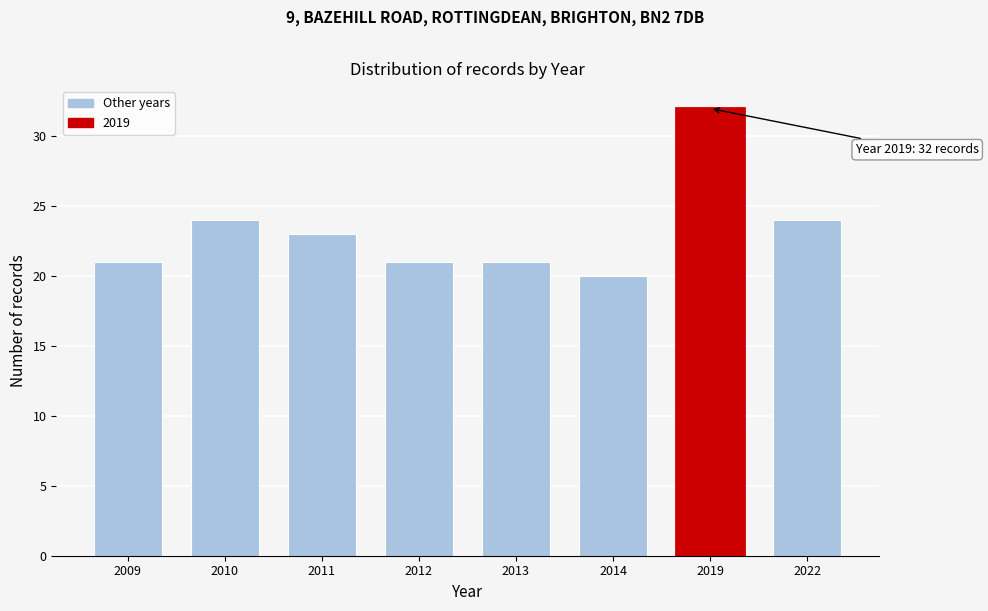

Reading left to right, extract all data points from this chart.

2009=21	2010=24	2011=23	2012=21	2013=21	2014=20	2019=32	2022=24